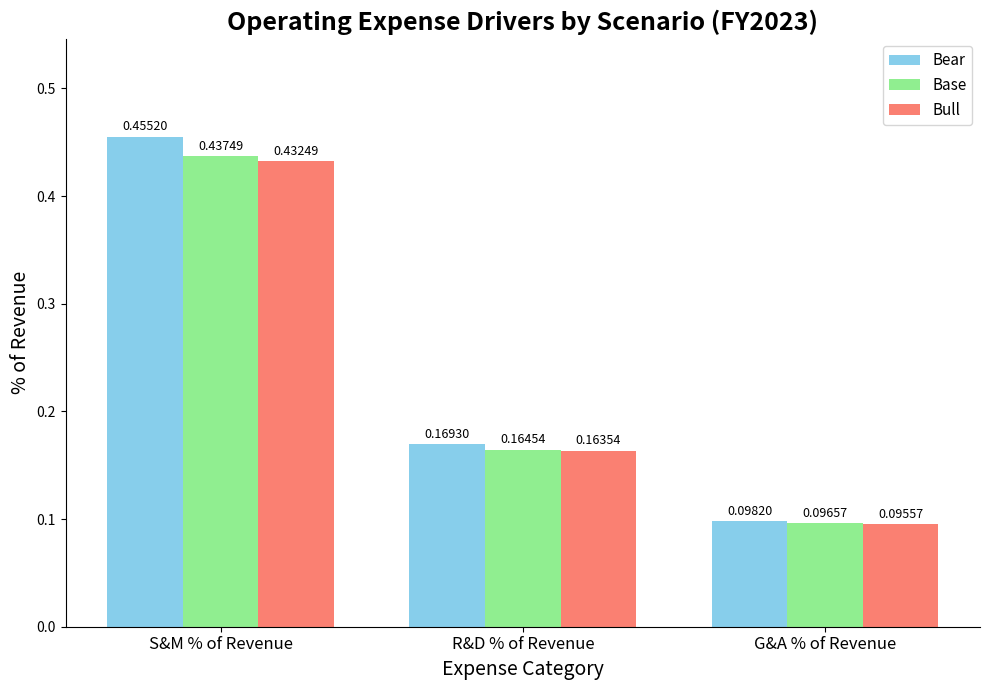

What is the difference between the maximum and minimum values in the Bull series?

0.3